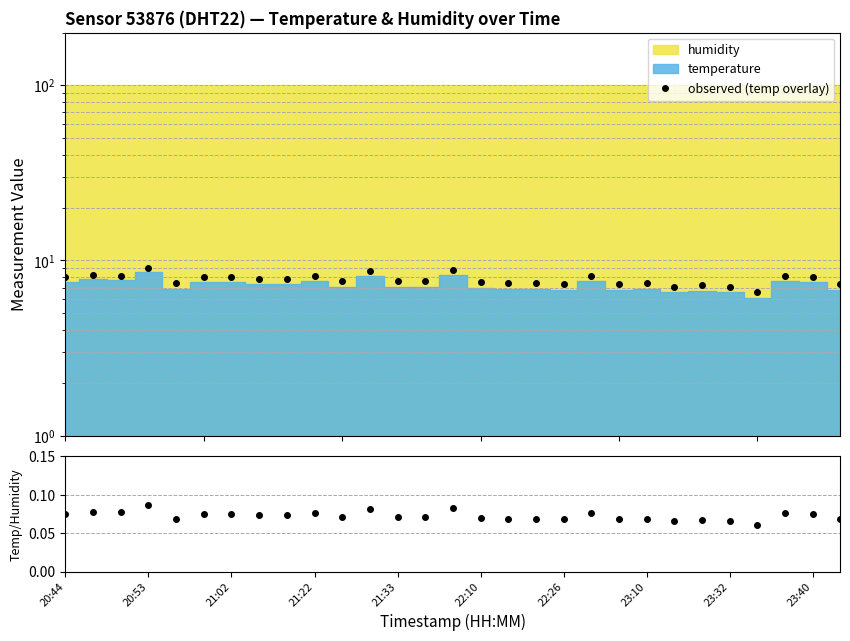

What position from the right is 22:10?

14